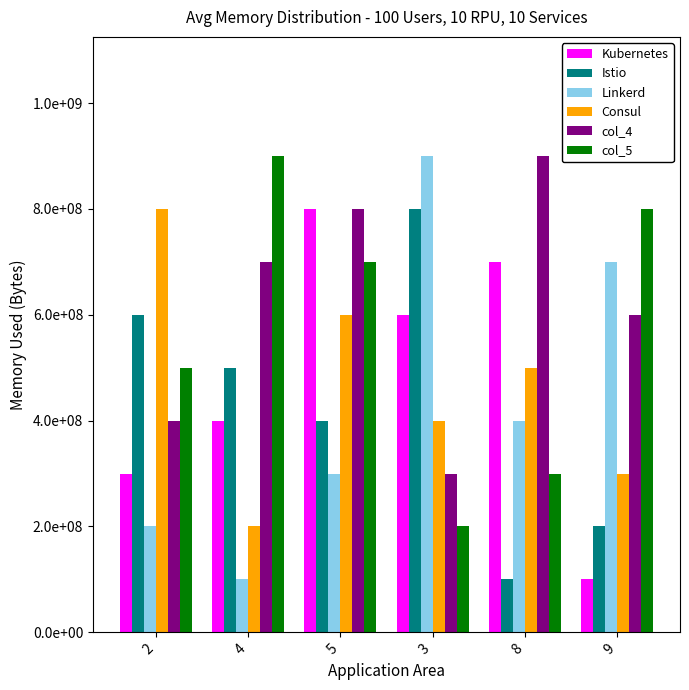

Which series has the largest total across all categories?

col_4